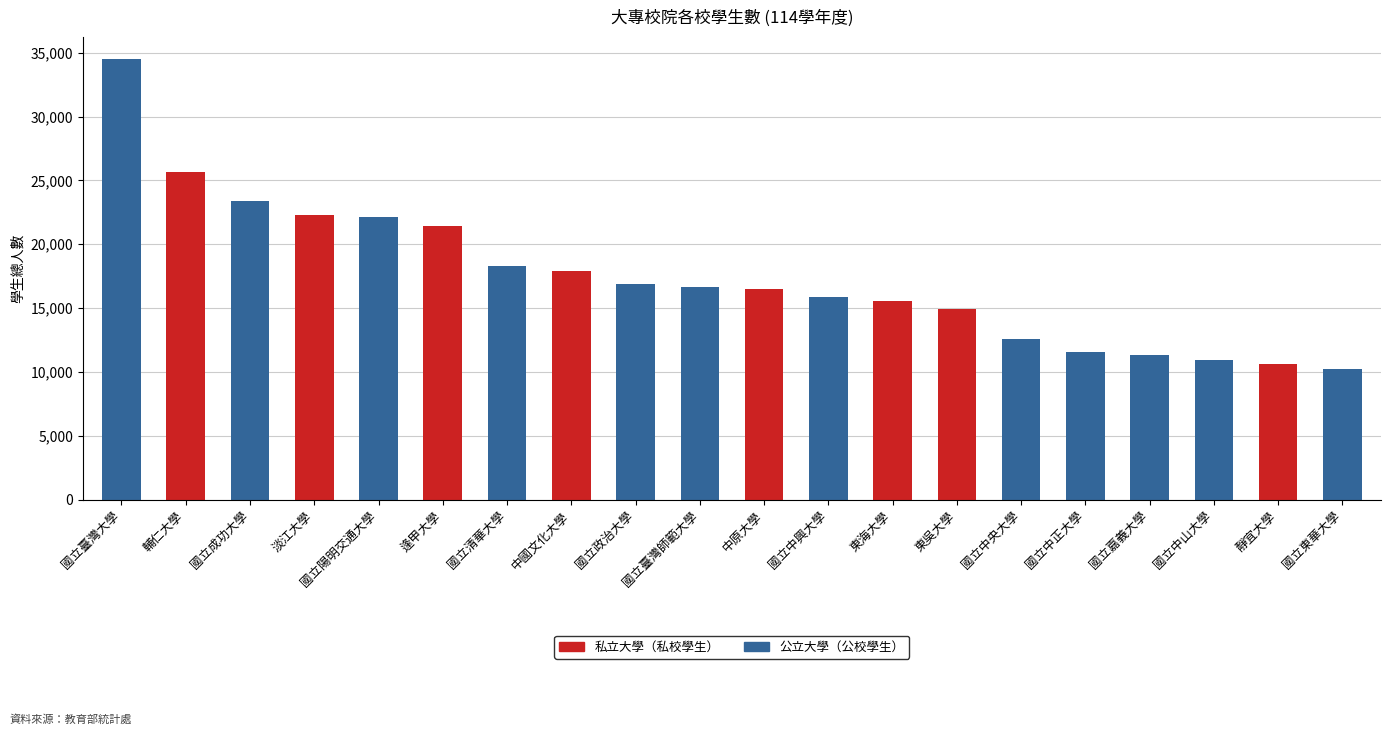

True or false: 私立大學（私校學生） has a value of 0 at 國立清華大學.

True